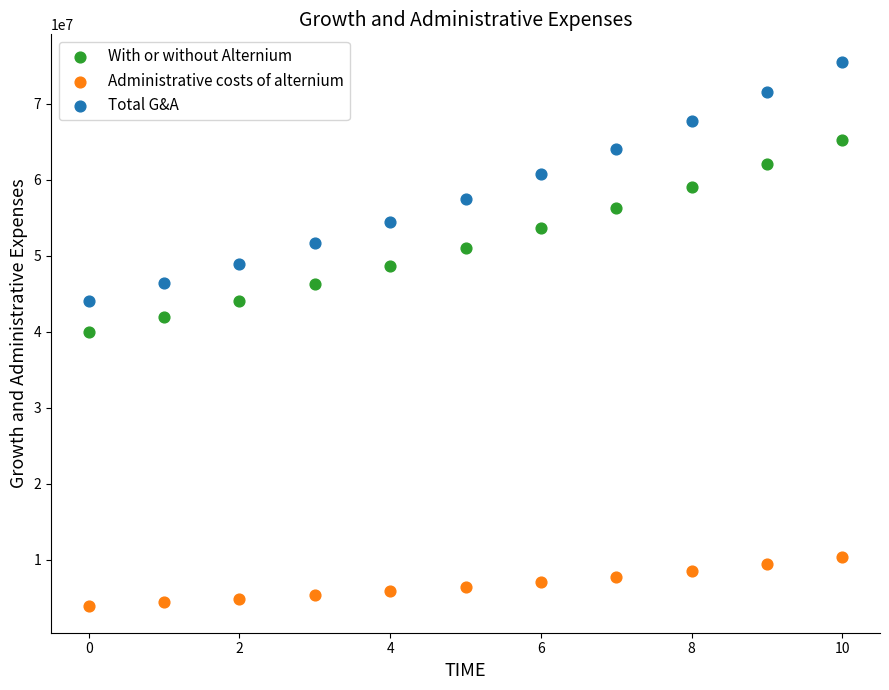

What are all the series names shown in the legend?

With or without Alternium, Administrative costs of alternium, Total G&A